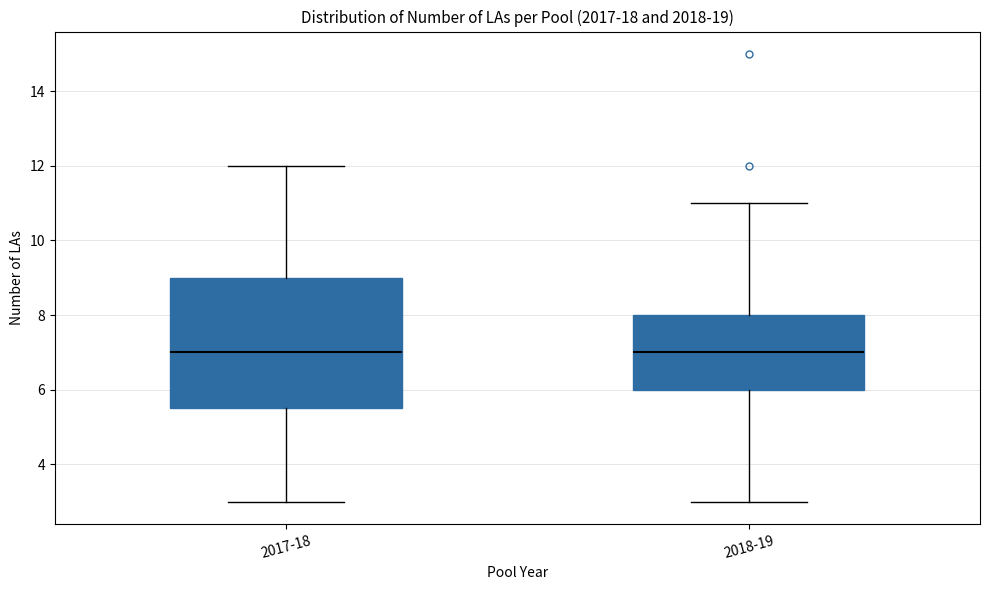

Which box is the tallest, from its lower edge to its upper edge?

2017-18